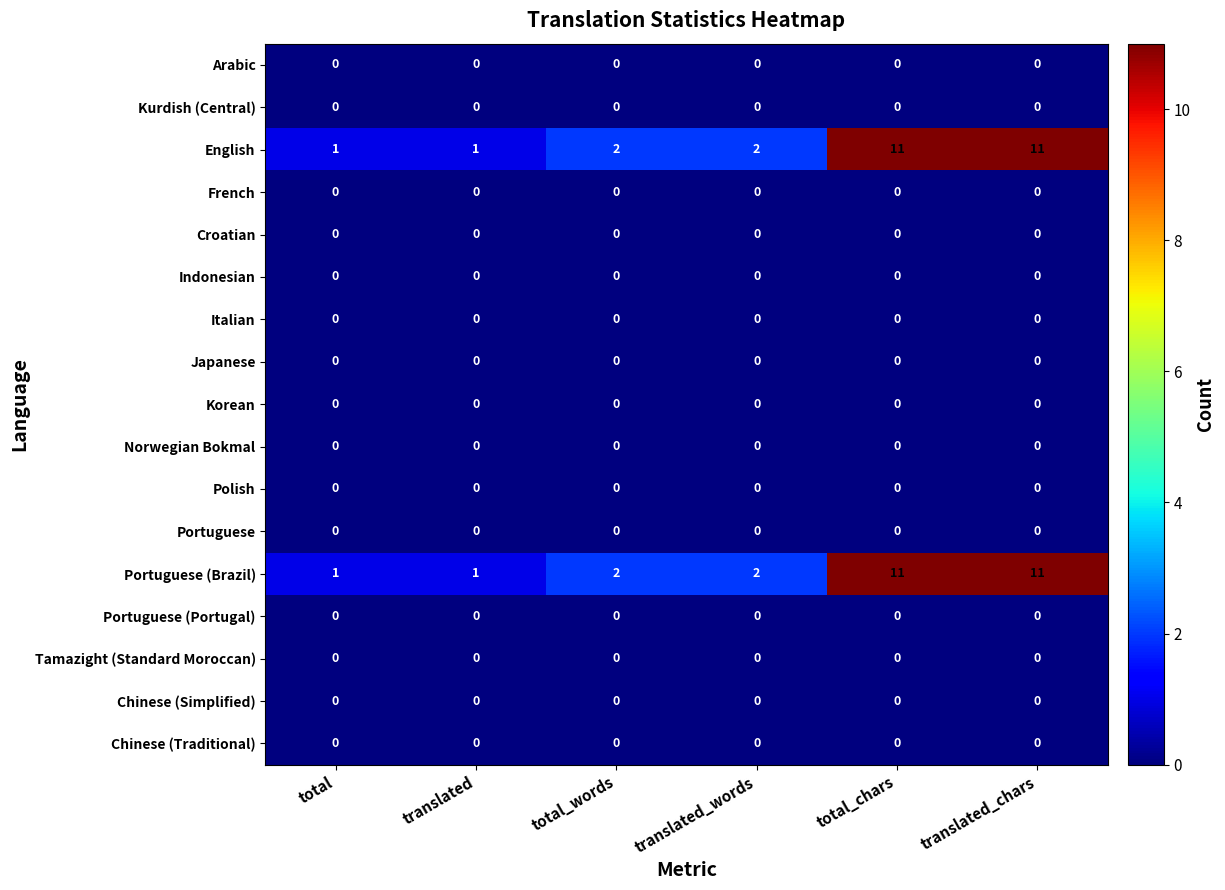

What is the total value across all series at total_words?

4